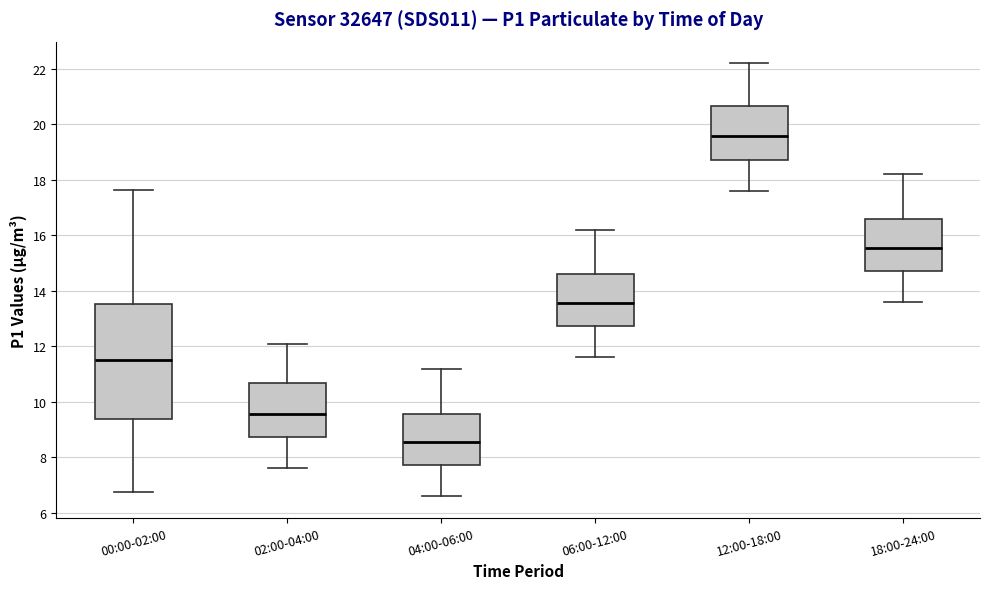

Which box is the tallest, from its lower edge to its upper edge?

00:00-02:00